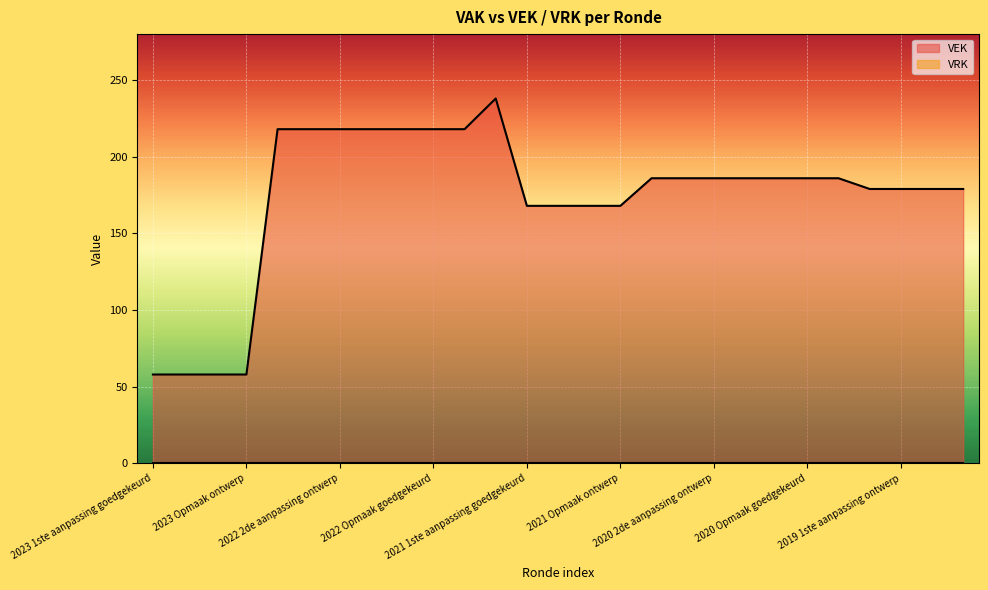

The value at 2022 Opmaak goedgekeurd is 368. True or false?

False